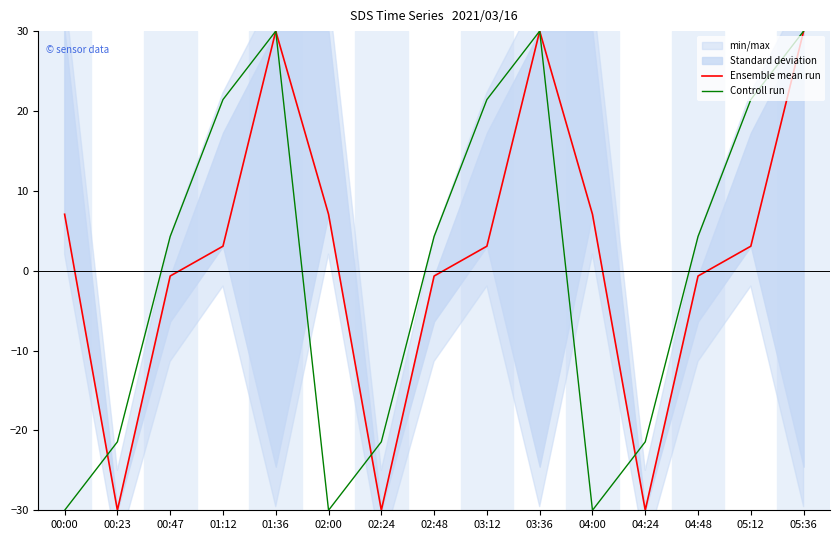

Which series has the largest total across all categories?

Ensemble mean run